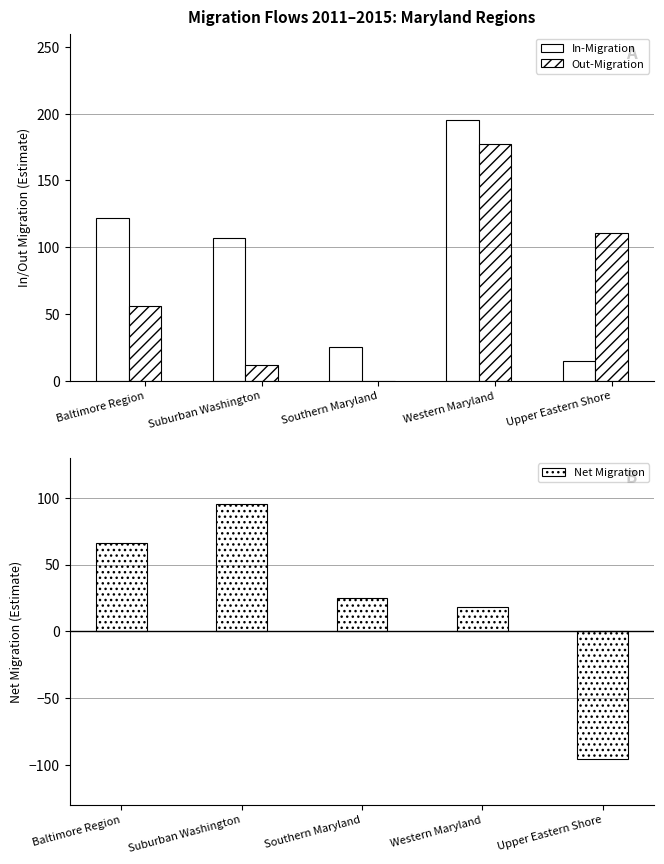

What is the label of the 2nd bar from the right?

Western Maryland